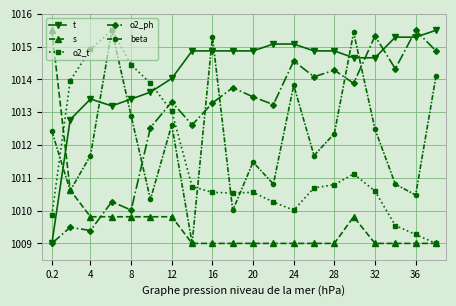

After their last crossing, which series has the higher values: o2_t or t?

t